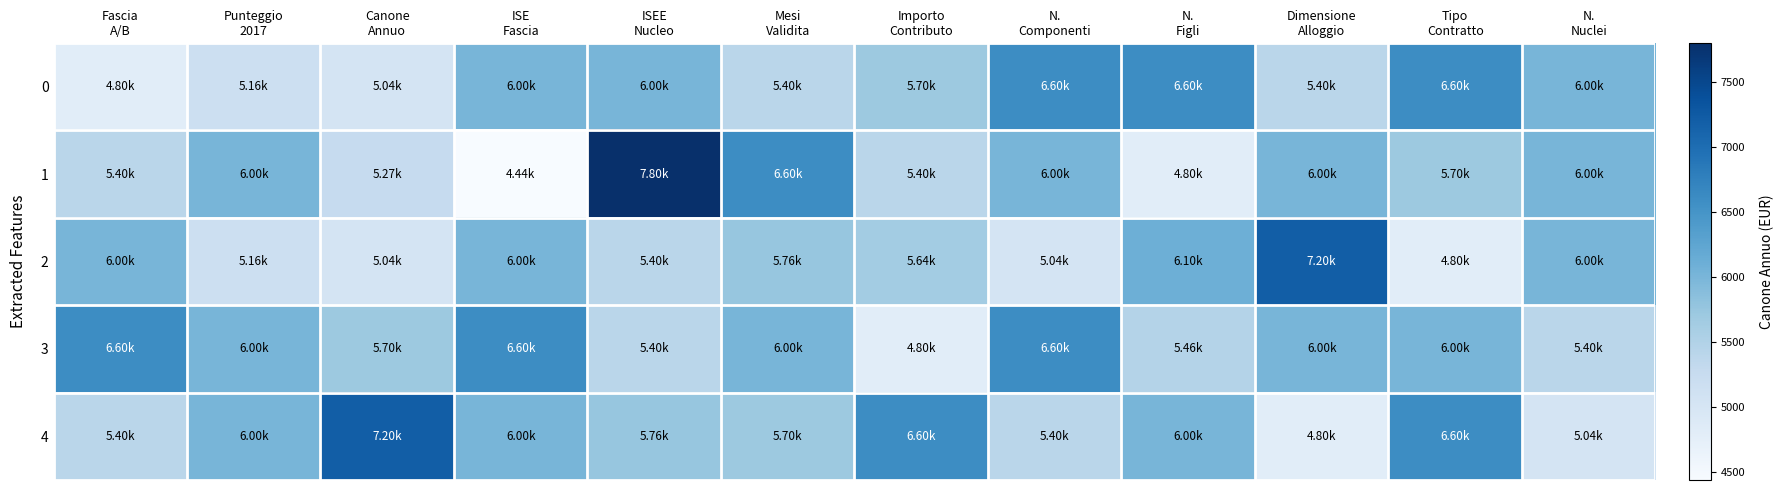

Which has a higher value, N.
Componenti or N.
Figli?

N.
Componenti